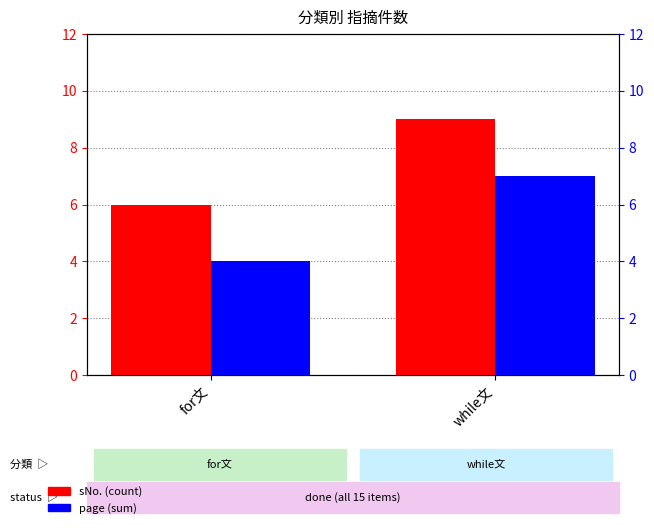

Count the sNo. values in the range 6 to 9.

2